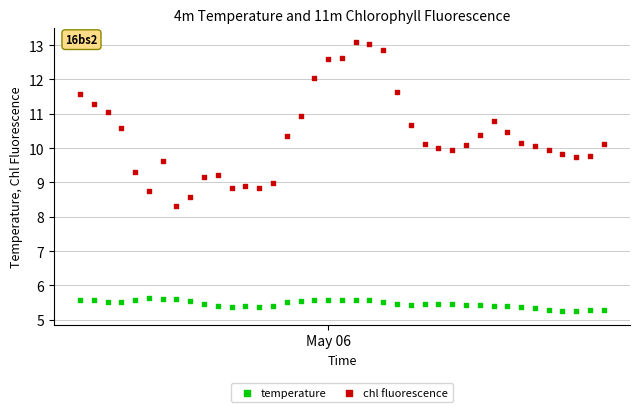

Across all data points, what is the range of Y values (max minus min)?

7.8